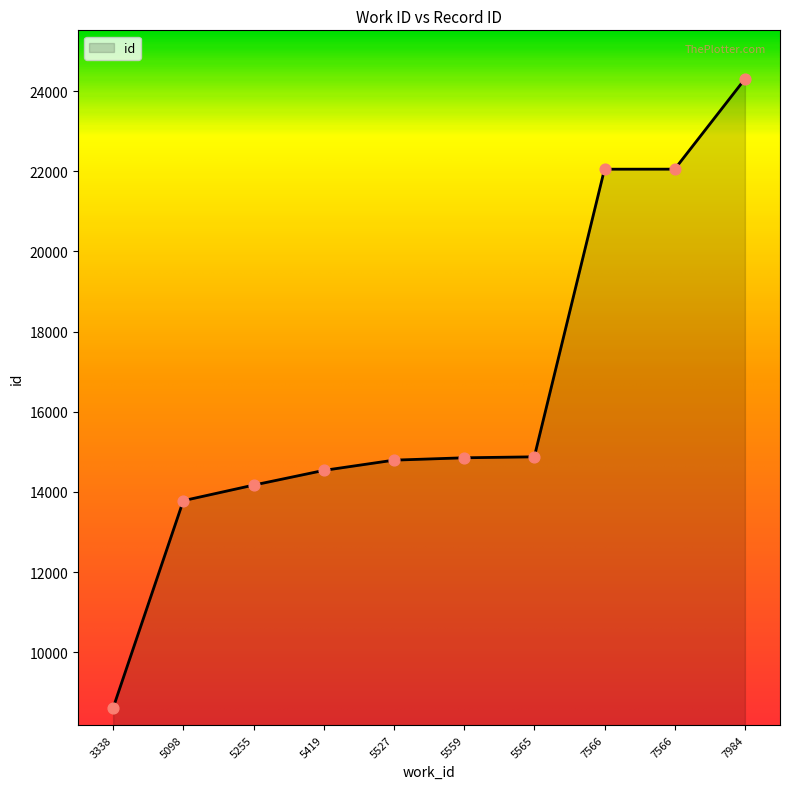

How many lines are shown in the chart?

1